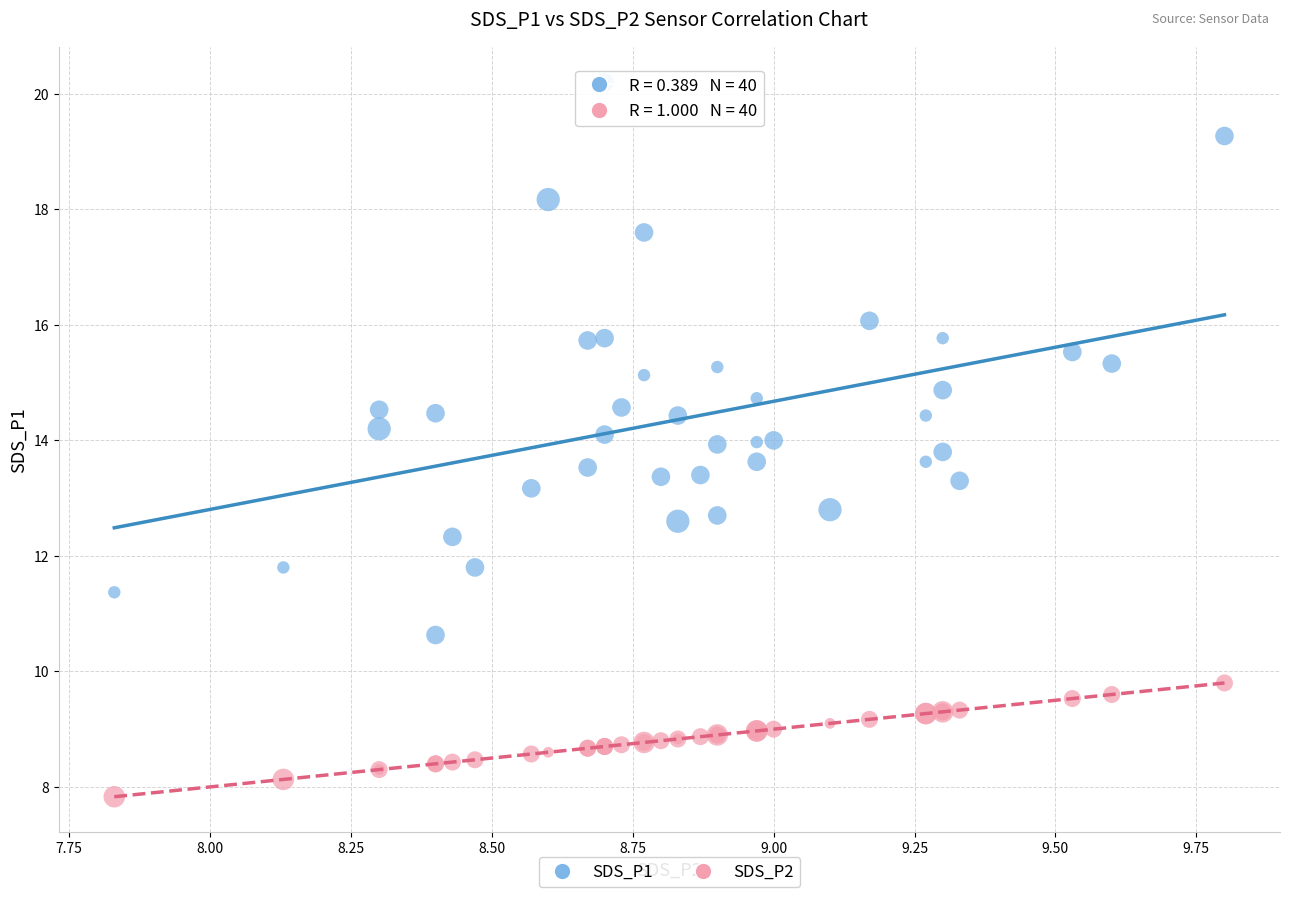

Which series has the largest Y range (max minus min)?

SDS_P1